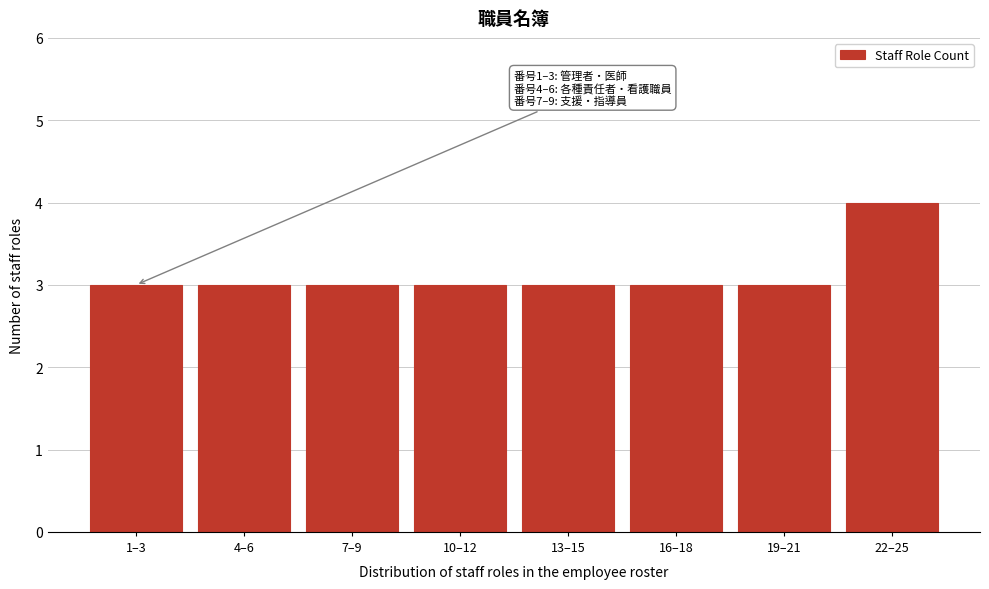

Reading right to left, what are all the values shown in this chart?

22–25=4	19–21=3	16–18=3	13–15=3	10–12=3	7–9=3	4–6=3	1–3=3